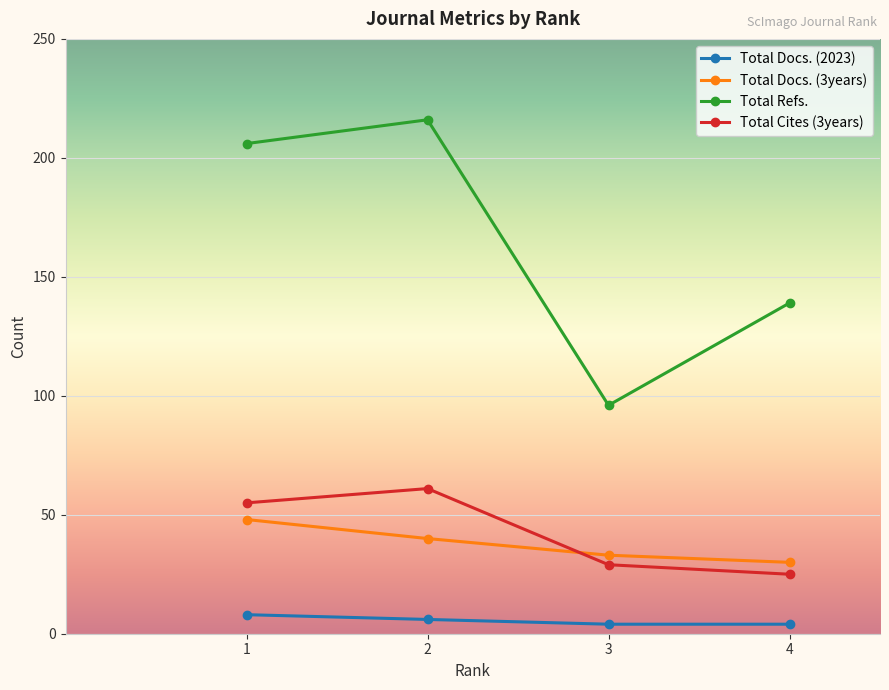

What is the difference between the second highest and minimum values in the Total Refs. series?

110